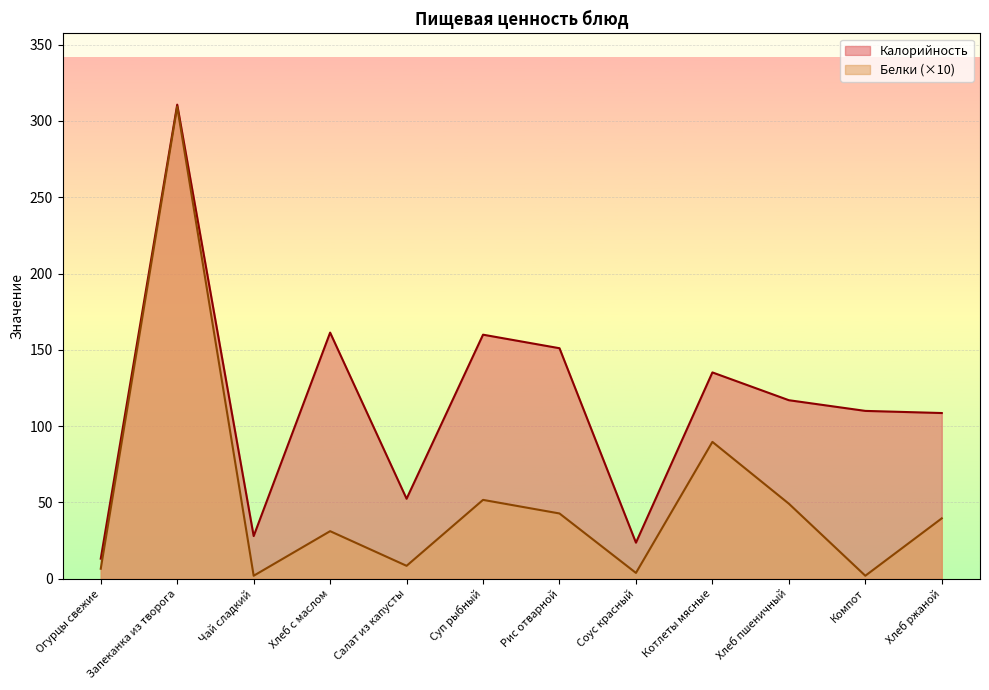

How many lines are shown in the chart?

2